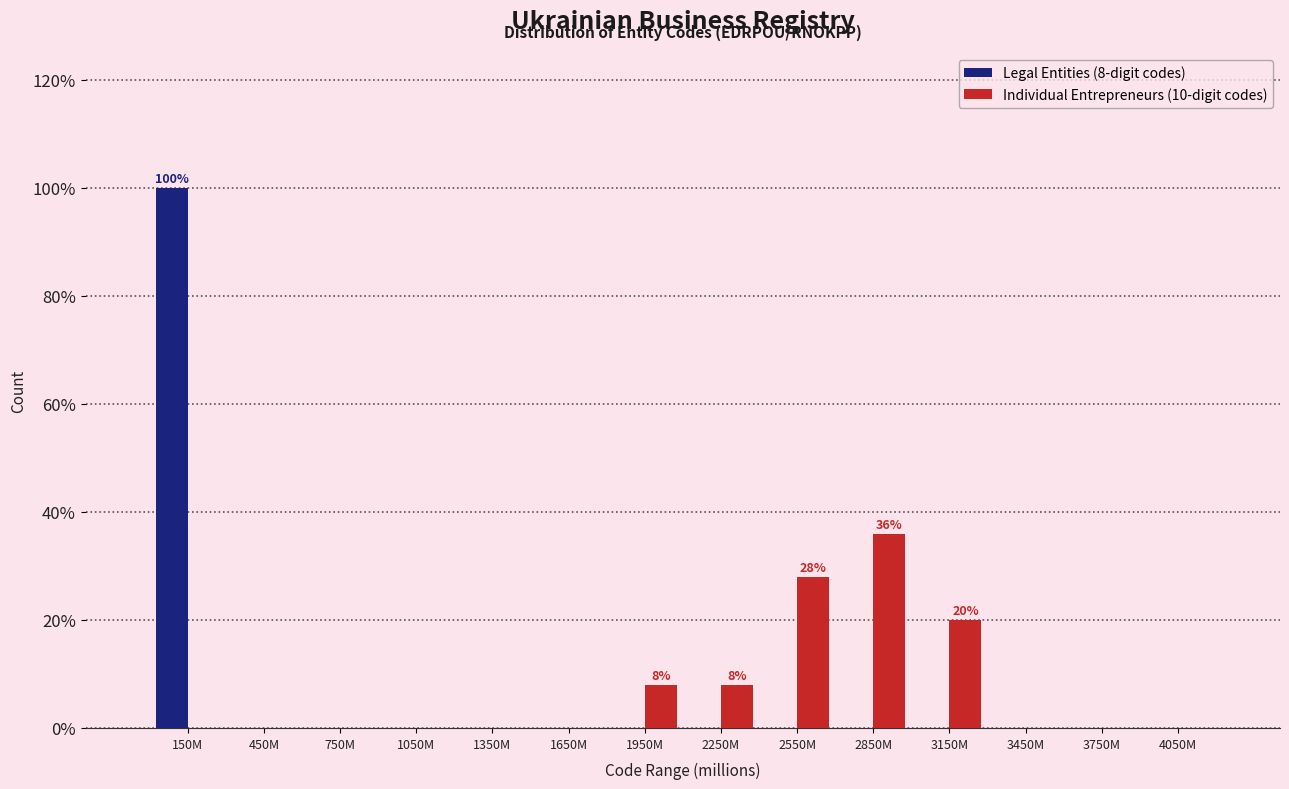

Reading left to right, list all the values displayed in this chart.

Legal Entities (8-digit codes): 150M=100.0	450M=0.0	750M=0.0	1050M=0.0	1350M=0.0	1650M=0.0	1950M=0.0	2250M=0.0	2550M=0.0	2850M=0.0	3150M=0.0	3450M=0.0	3750M=0.0	4050M=0.0
Individual Entrepreneurs (10-digit codes): 150M=0.0	450M=0.0	750M=0.0	1050M=0.0	1350M=0.0	1650M=0.0	1950M=8.0	2250M=8.0	2550M=28.0	2850M=36.0	3150M=20.0	3450M=0.0	3750M=0.0	4050M=0.0